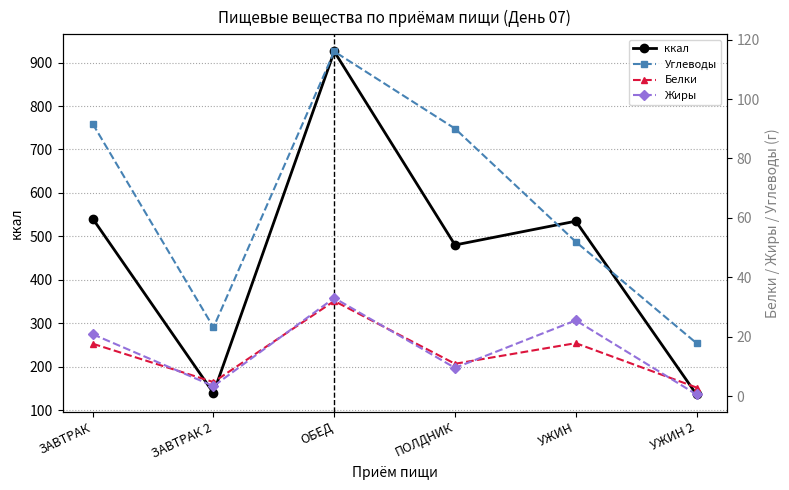

Is it true that Жиры equals 3.4 at ЗАВТРАК 2?

True